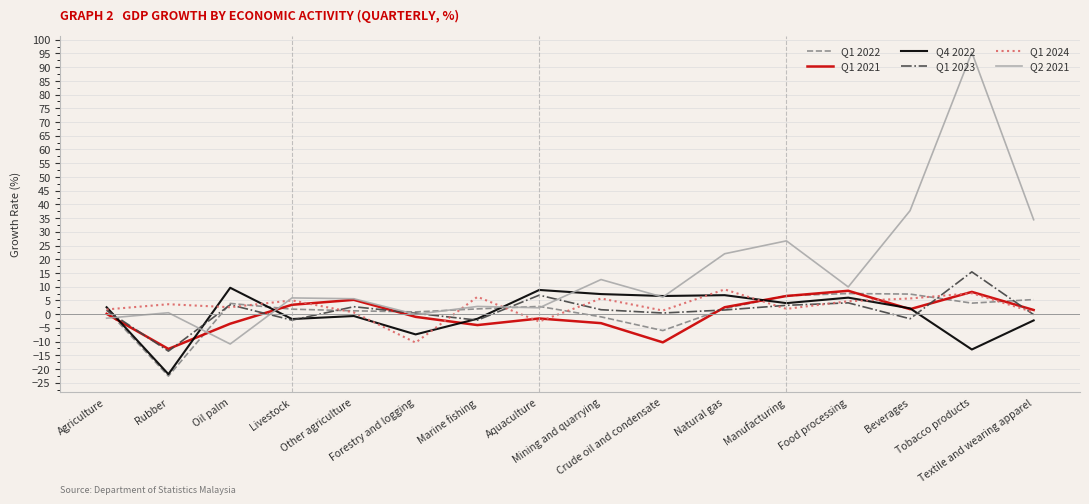

Which category has the highest value in the Q1 2024 series?

Natural gas